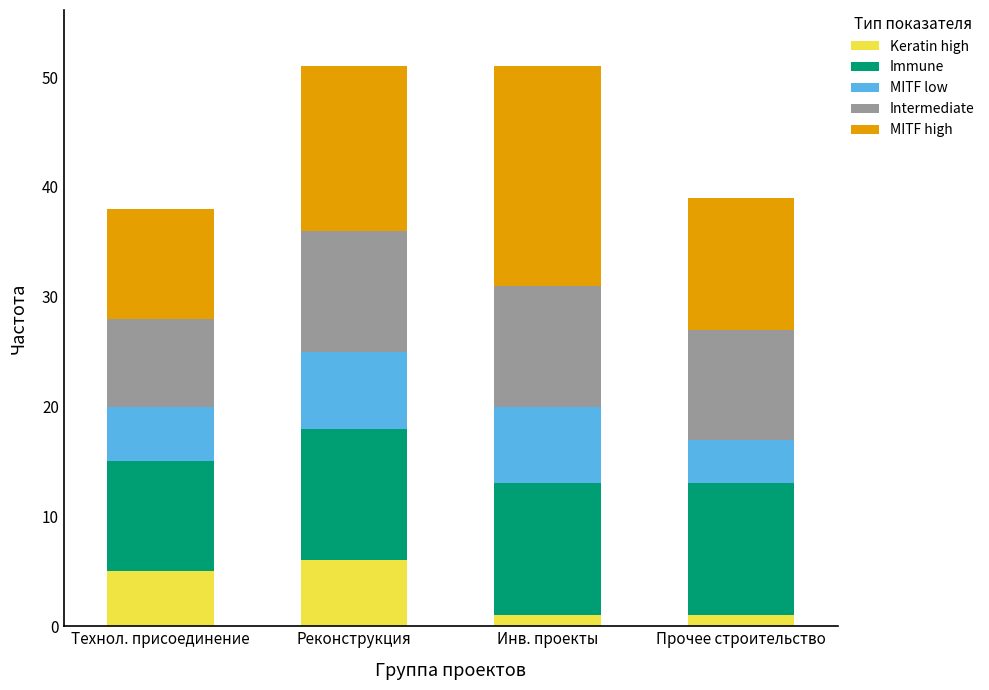

Are the bars horizontal?

No